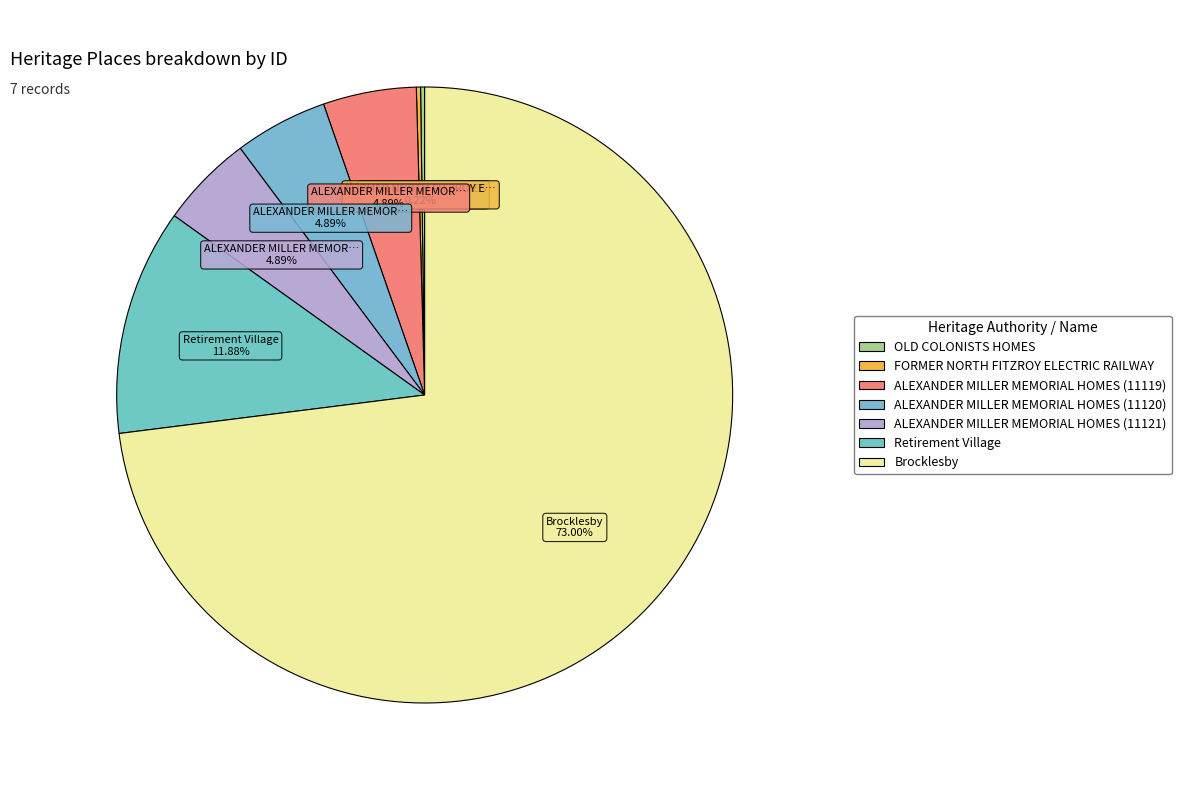

How much of the chart is everything except ALEXANDER MILLER MEMORIAL HOMES (11121)?

95.1%